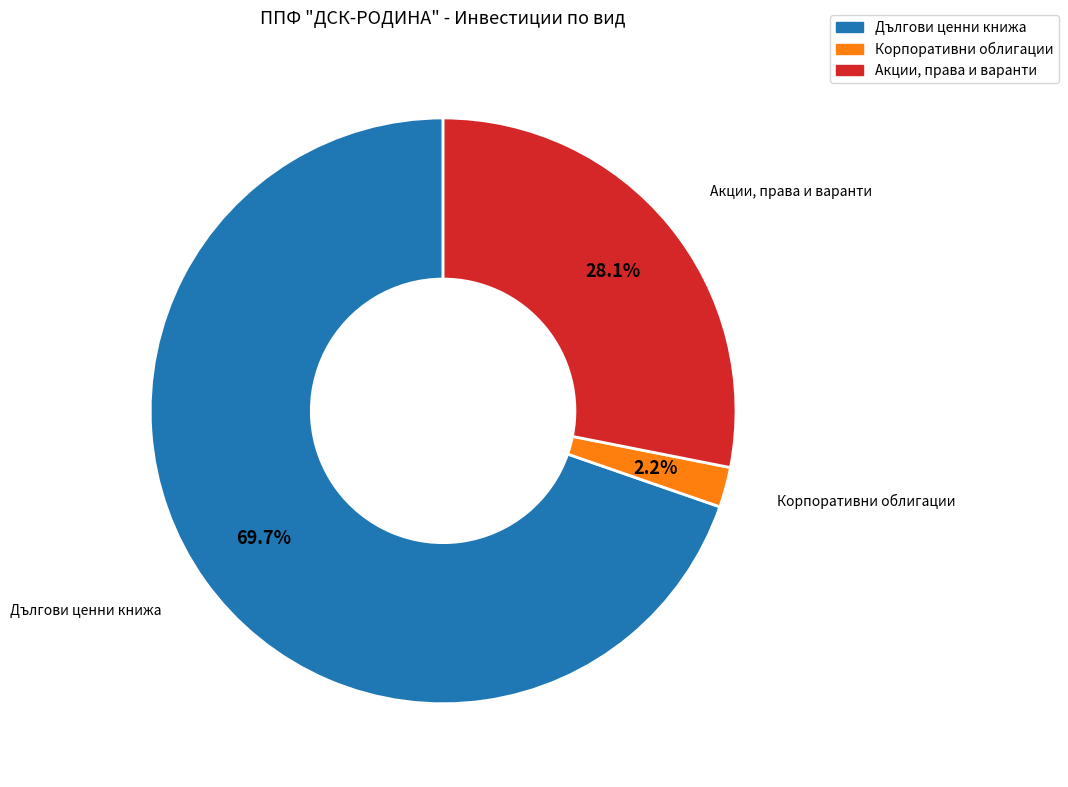

Is there a majority slice in this chart?

Yes